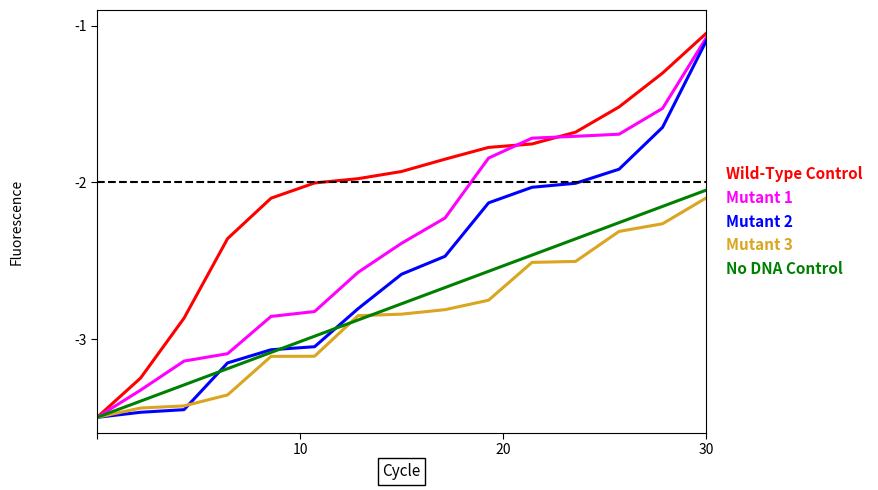

Is this an area chart (filled region under the line)?

No